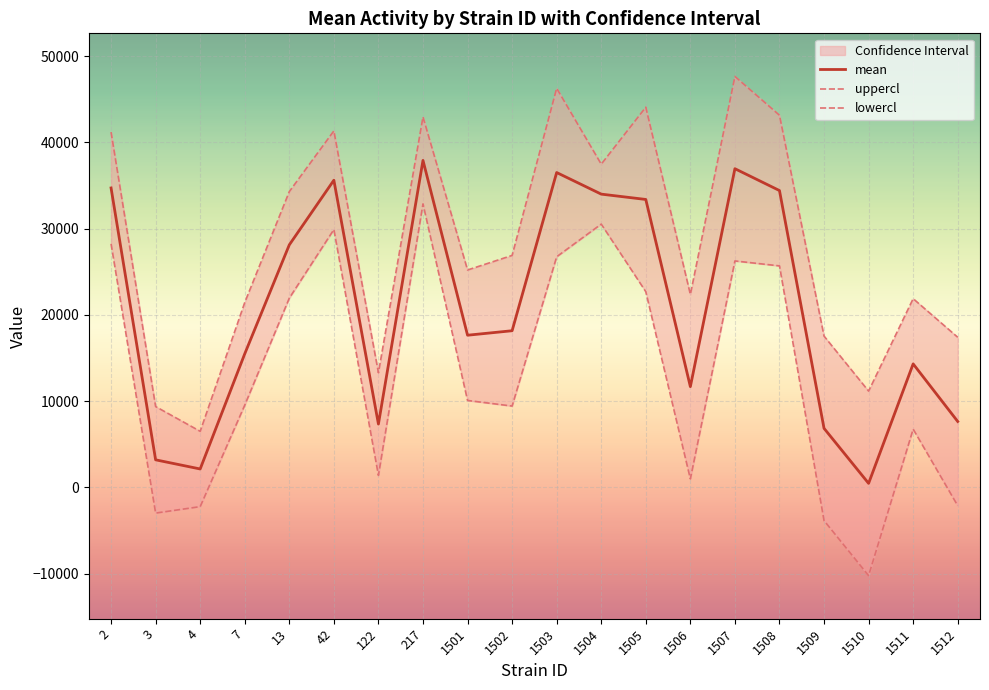

The mean series shows 37912.6 at 217. True or false?

True